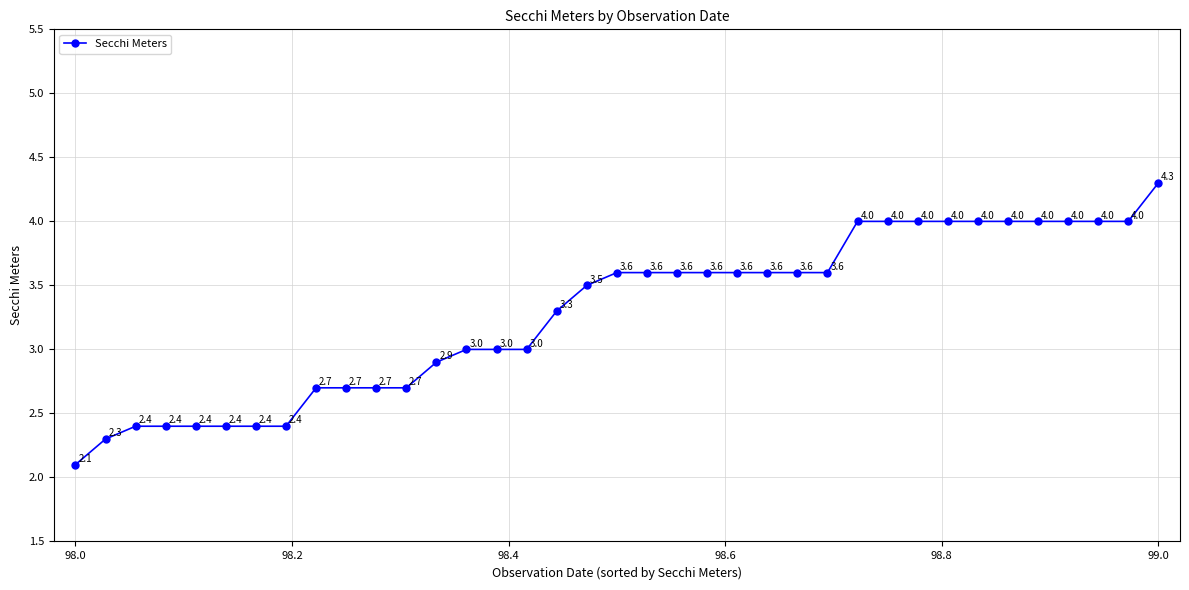

What is the value of the 32nd point from the left?

4.0